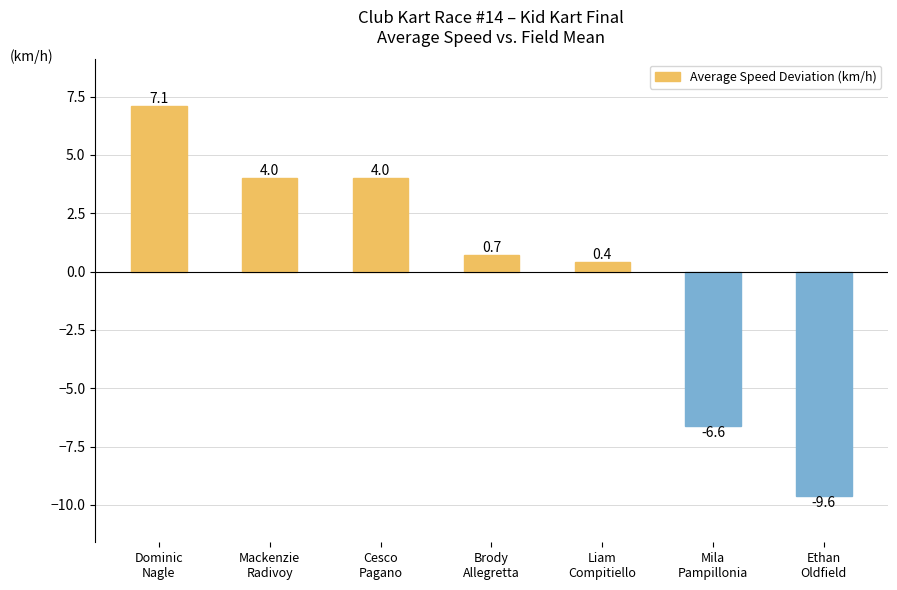

What is the value of the 6th bar from the left?

-6.6